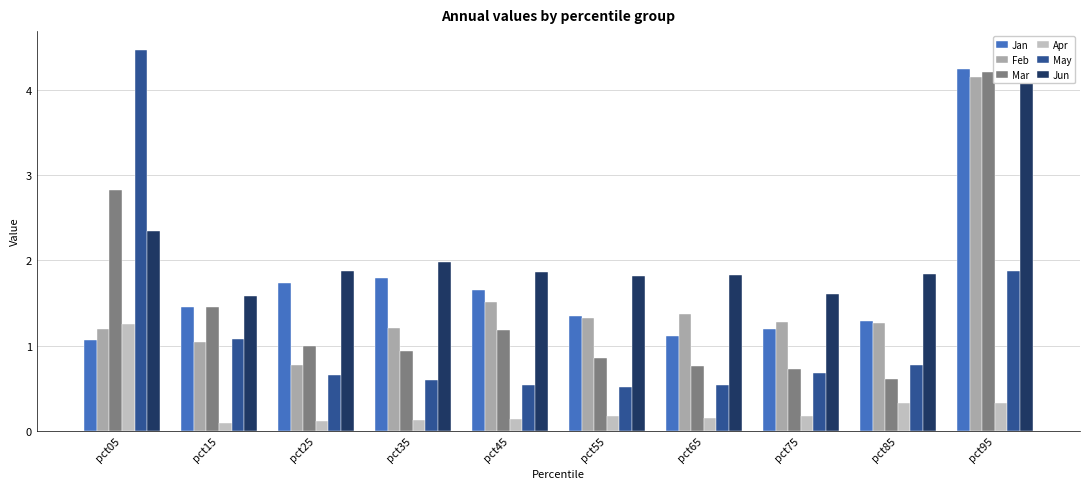

At how many categories does at least one series exceed 3?

2